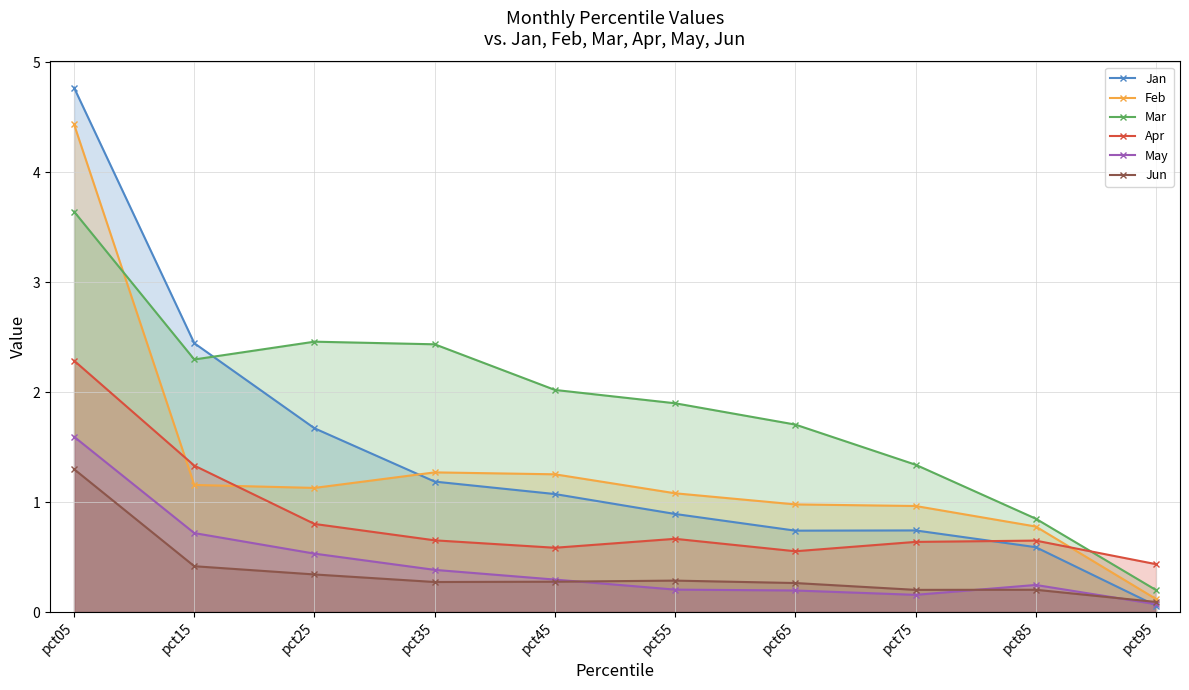

After their last crossing, which series has the higher values: Jan or Apr?

Apr